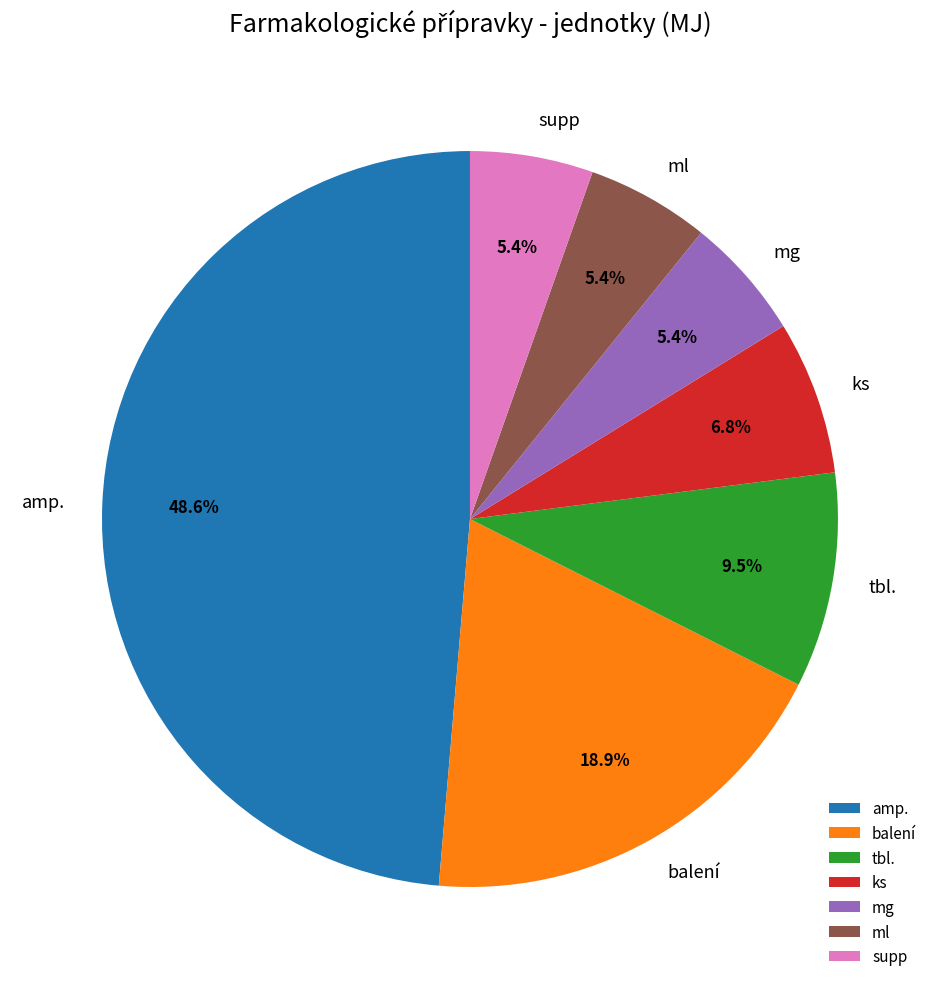

Approximately how many times larger is the value at balení compared to tbl.?

2.0